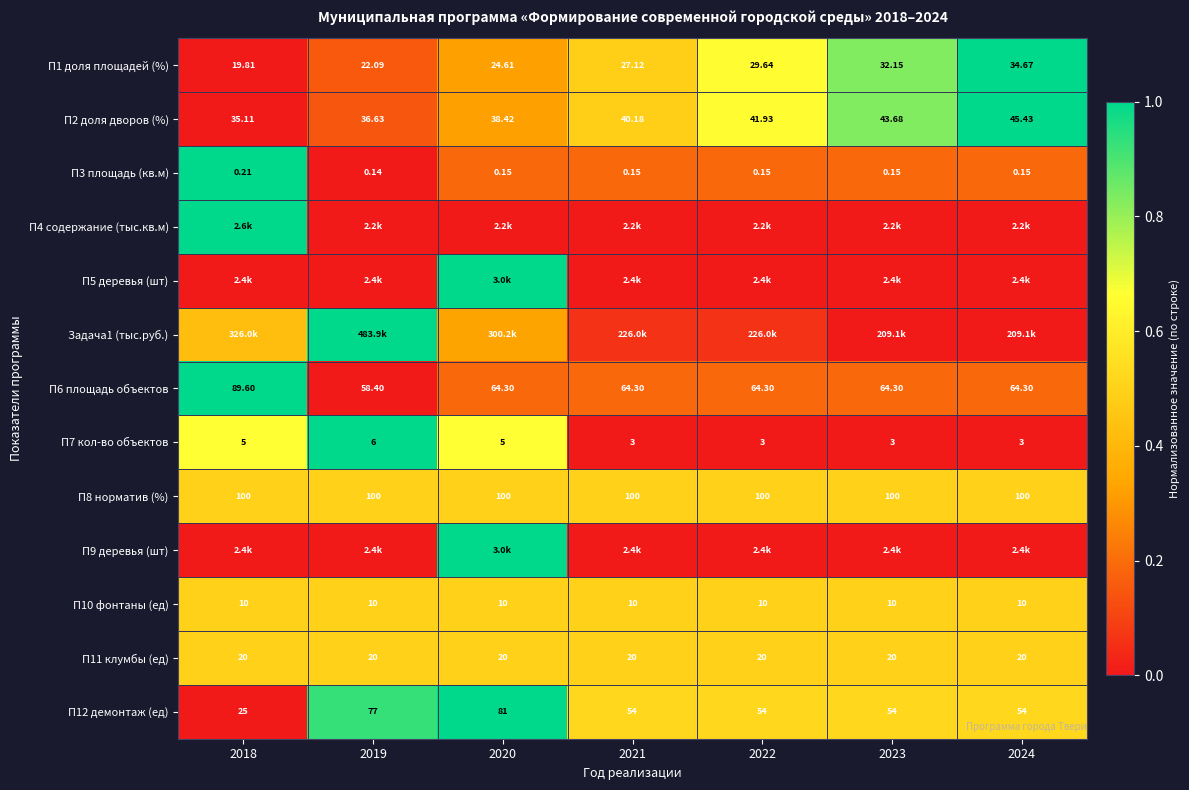

The value of П7 кол-во объектов at 2024 is 0.0. True or false?

True